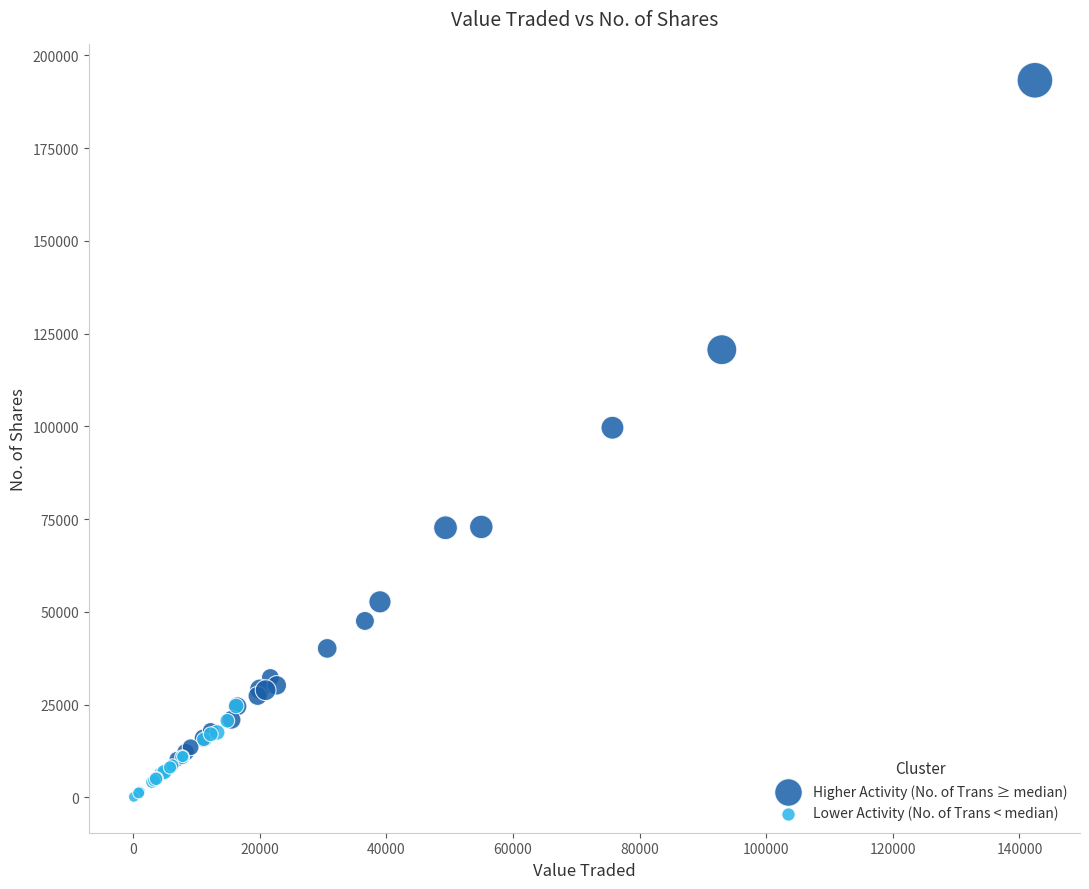

Which series has the largest Y range (max minus min)?

Higher Activity (No. of Trans ≥ median)